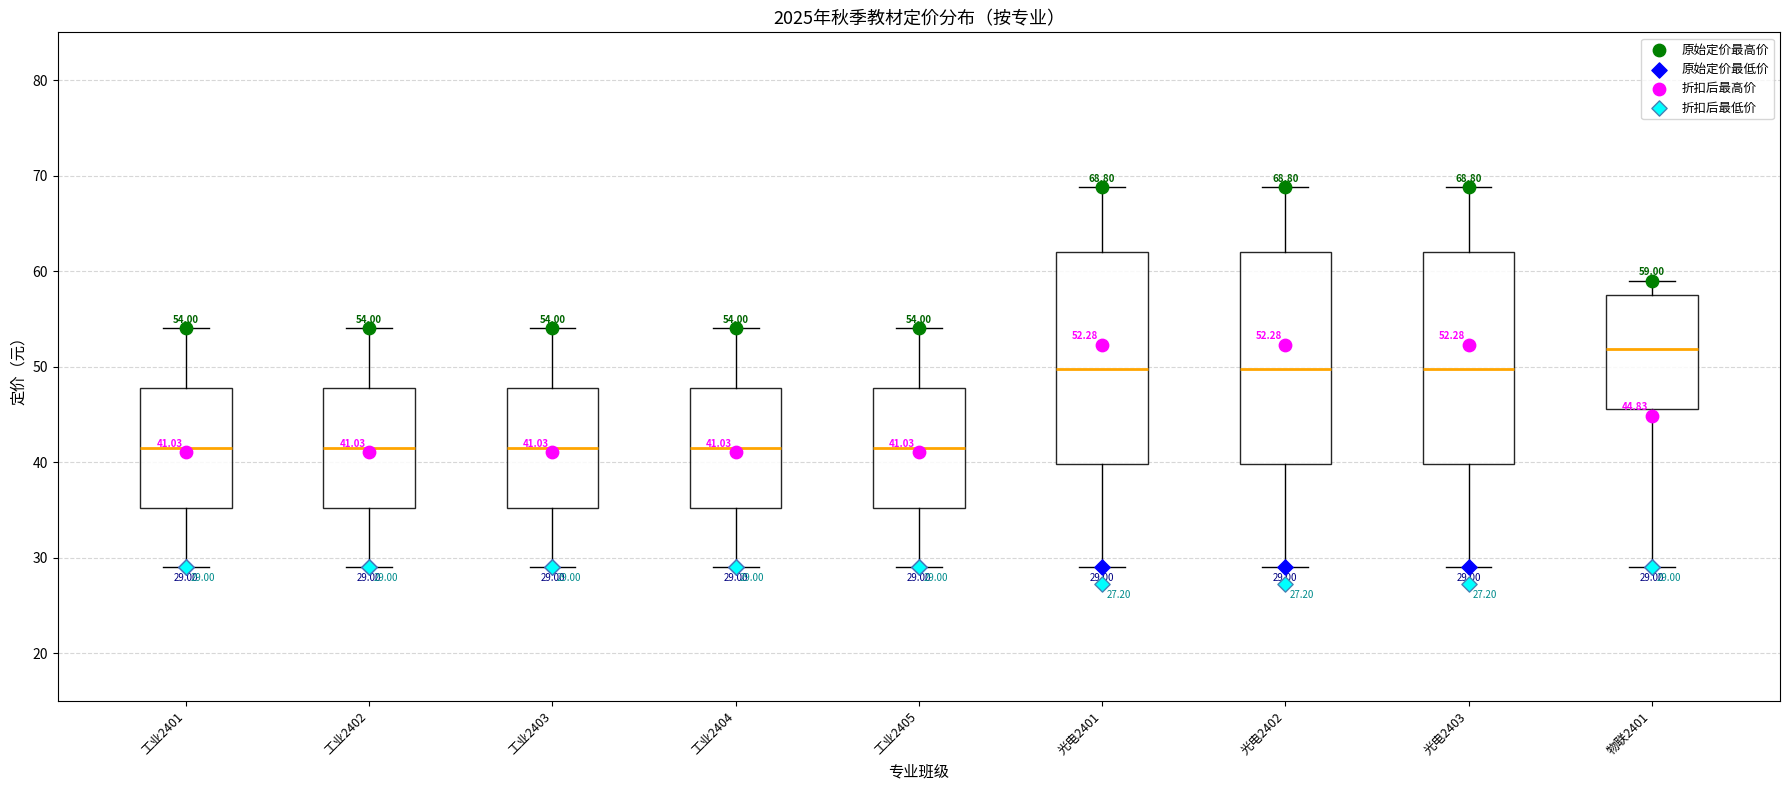

Which box has the highest median line?

物联2401